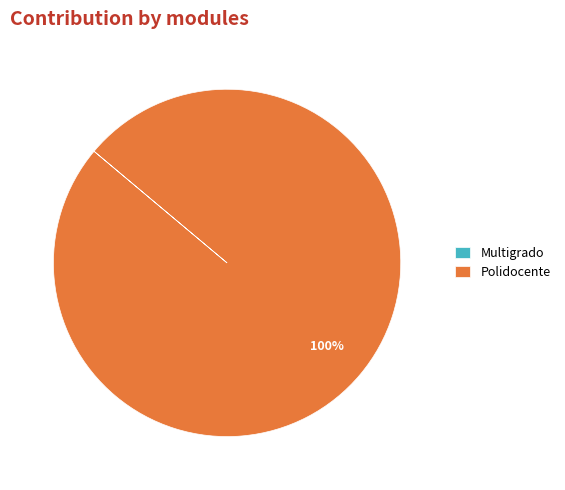

What is the largest slice in the pie chart?

Polidocente